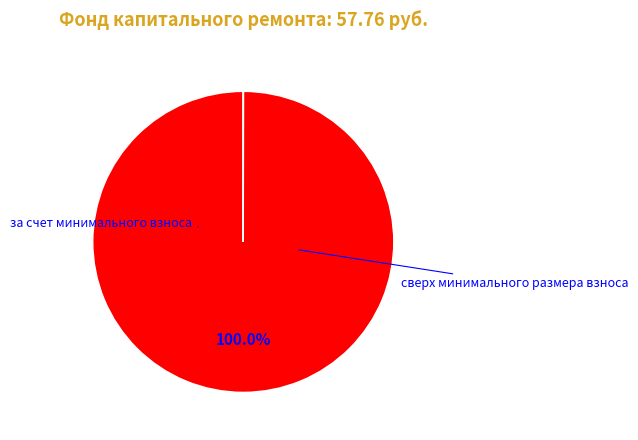

Is there any slice that represents more than half of the pie?

Yes